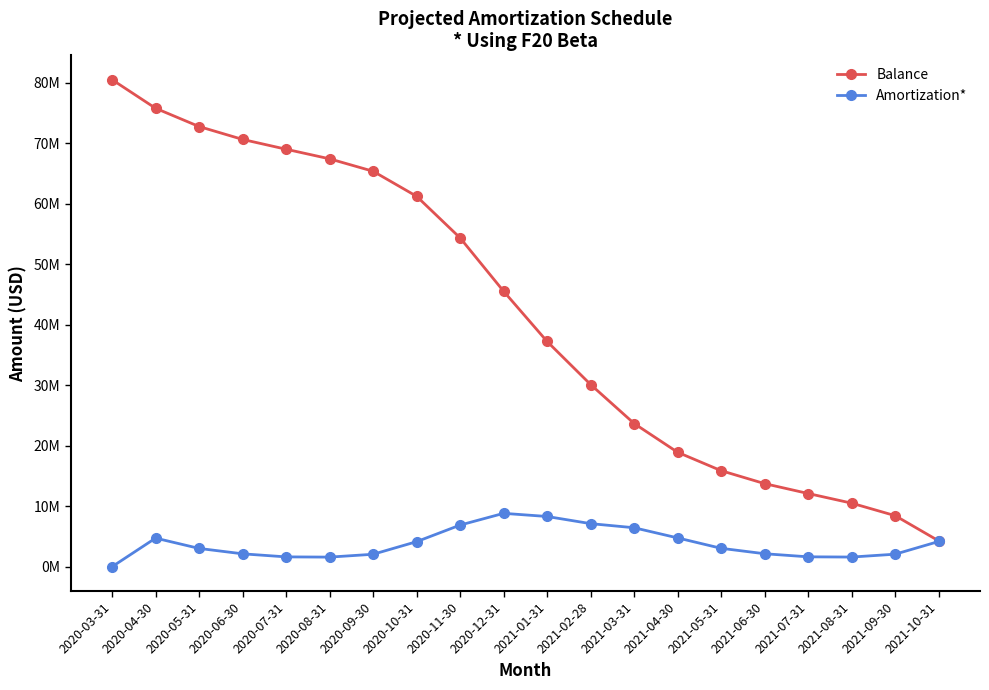

What are all the series names shown in the legend?

Balance, Amortization*